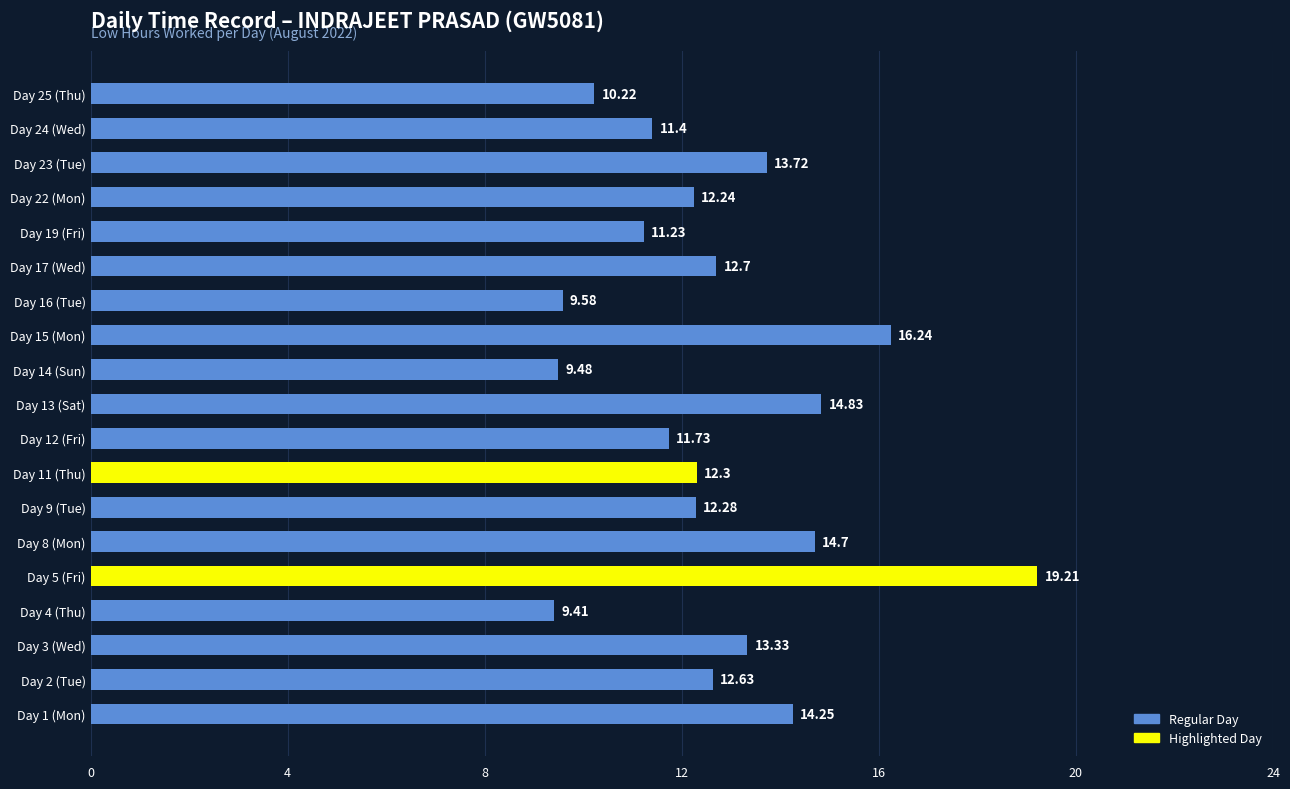

What is the minimum value shown in the chart?

9.4